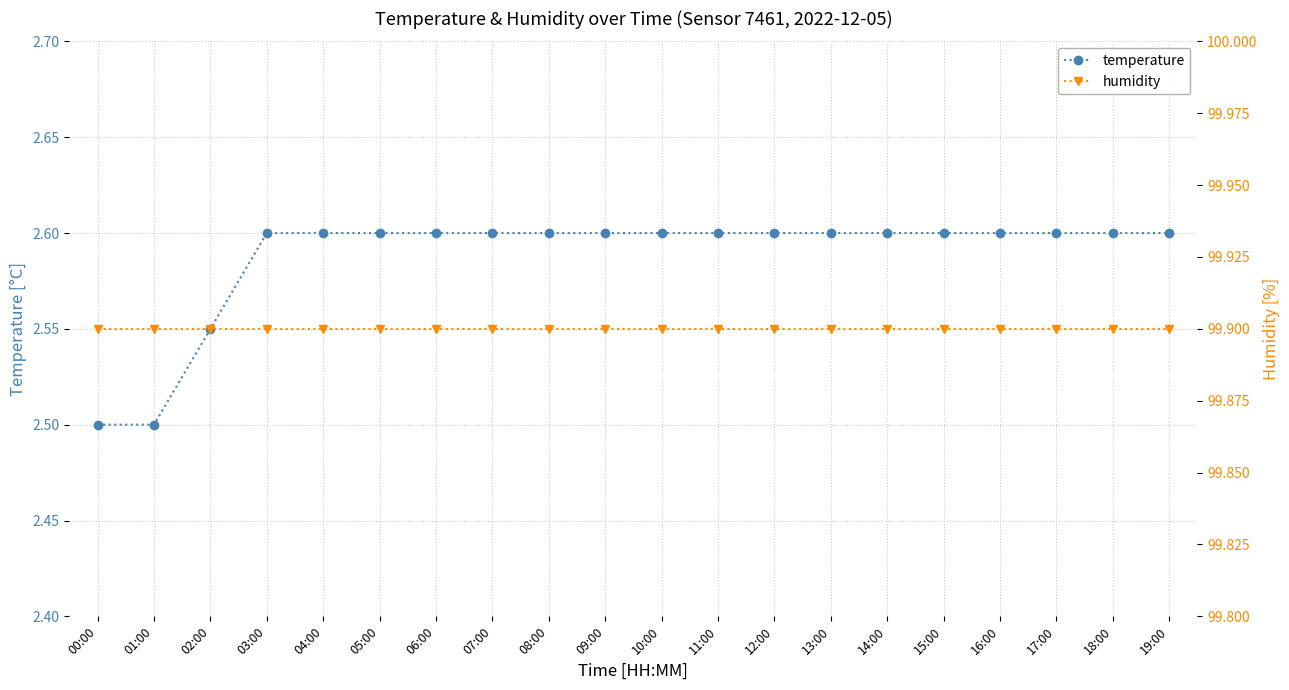

At which label is humidity closest to 99?

00:00